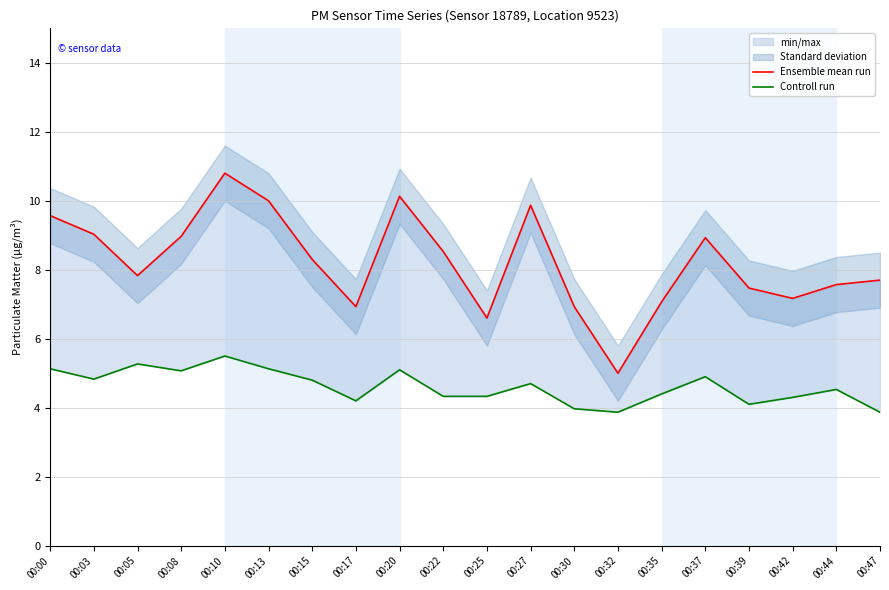

True or false: Ensemble mean run has more than 0 points higher than both neighbors.

True